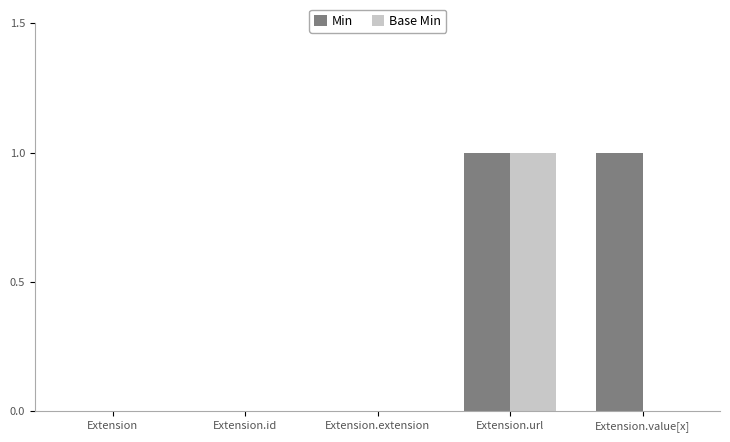

The value of Base Min at Extension is 0. True or false?

True